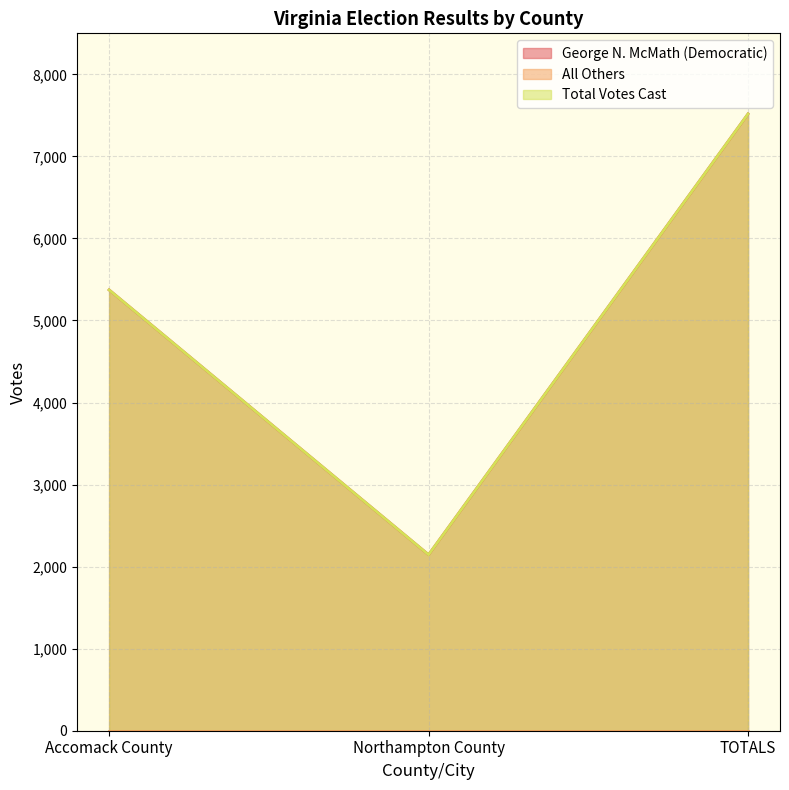

The George N. McMath (Democratic) series shows 2145 at Northampton County. True or false?

True